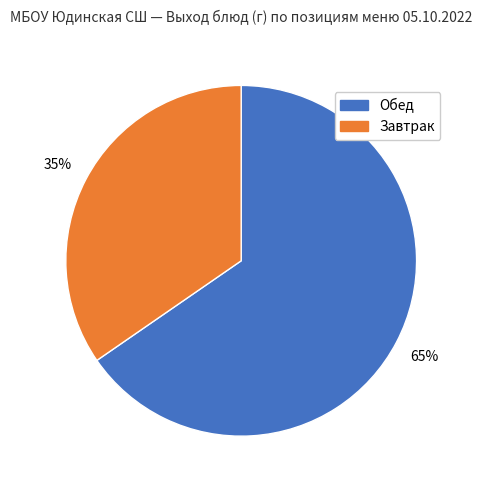

Does any single category account for the majority?

Yes